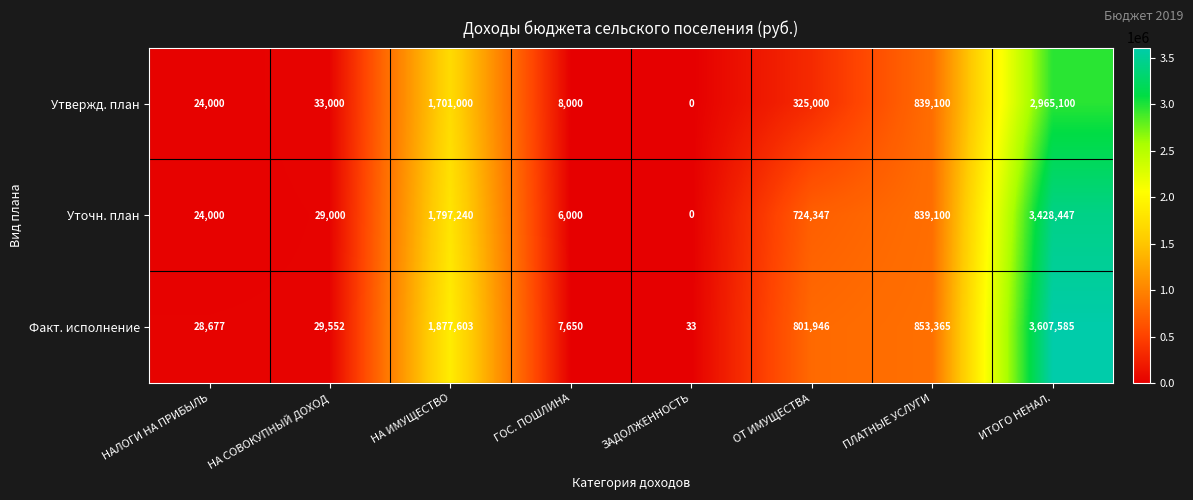

List the labels in order of Уточн. план value, largest first.

ИТОГО НЕНАЛ., НА ИМУЩЕСТВО, ПЛАТНЫЕ УСЛУГИ, ОТ ИМУЩЕСТВА, НА СОВОКУПНЫЙ ДОХОД, НАЛОГИ НА ПРИБЫЛЬ, ГОС. ПОШЛИНА, ЗАДОЛЖЕННОСТЬ